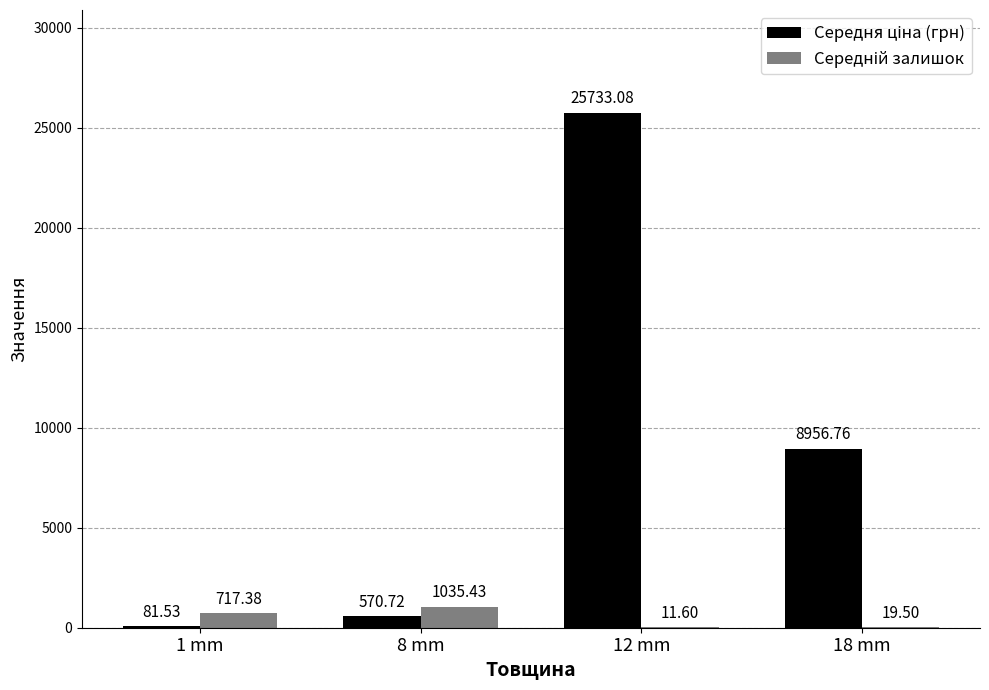

What is the total value across all series at 8 mm?

1606.2